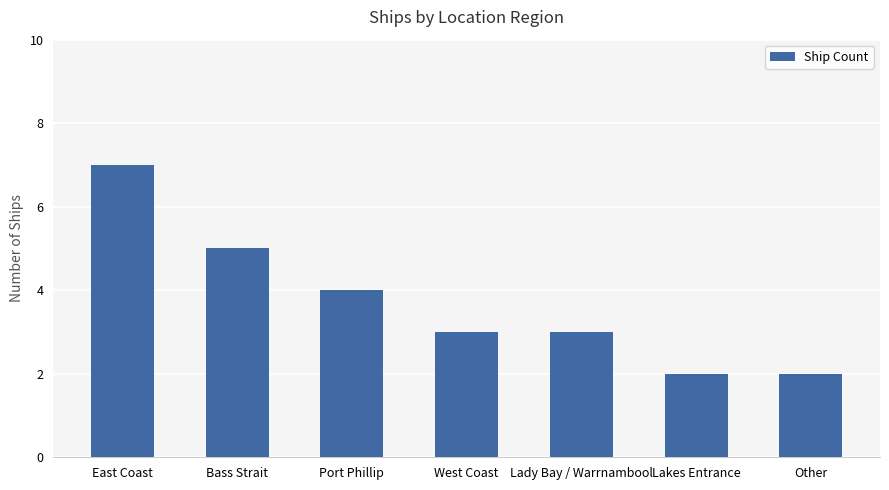

What is the sum of the values at Lady Bay / Warrnambool and Lakes Entrance?

5